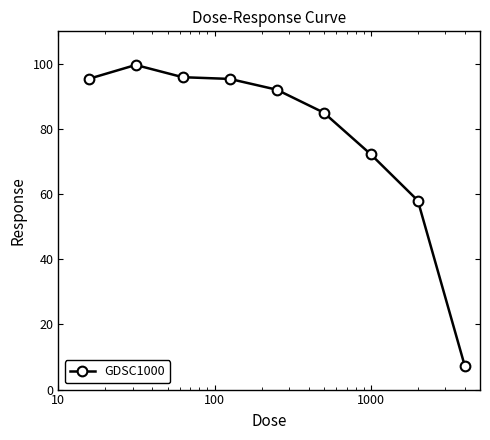

Reading left to right, transcribe all the data shown in this chart.

95.4	99.7	95.9	95.4	92.1	85.0	72.2	58.0	7.2